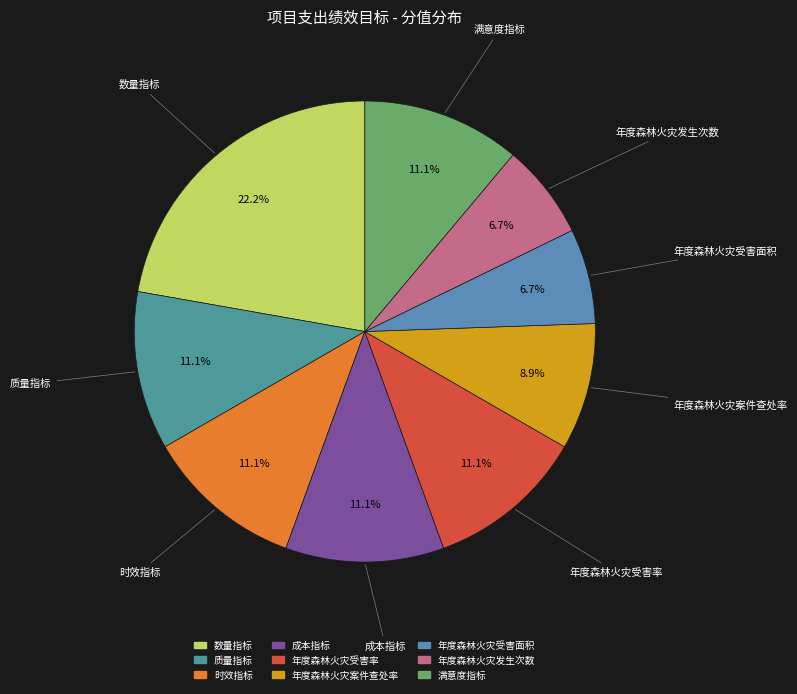

Which has a higher value, 数量指标 or 年度森林火灾发生次数?

数量指标